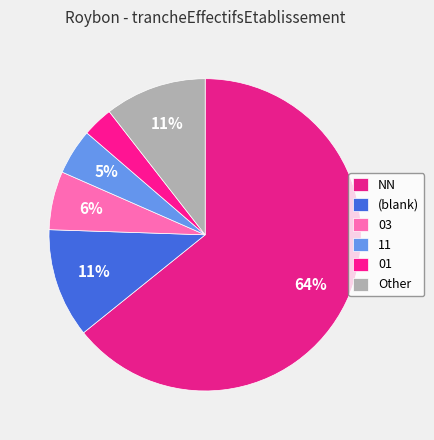

Which category has the biggest portion of the pie?

NN